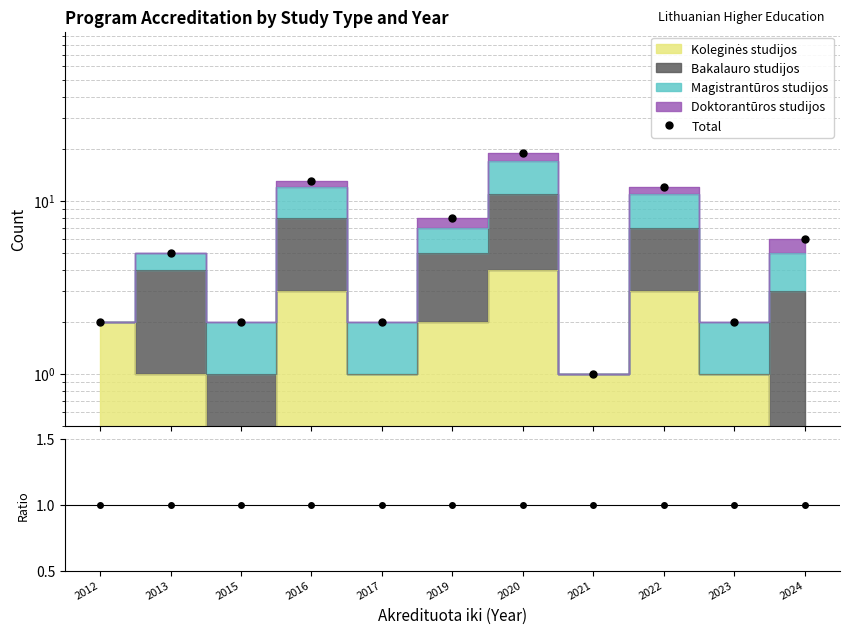

Does the chart have visible grid lines?

Yes